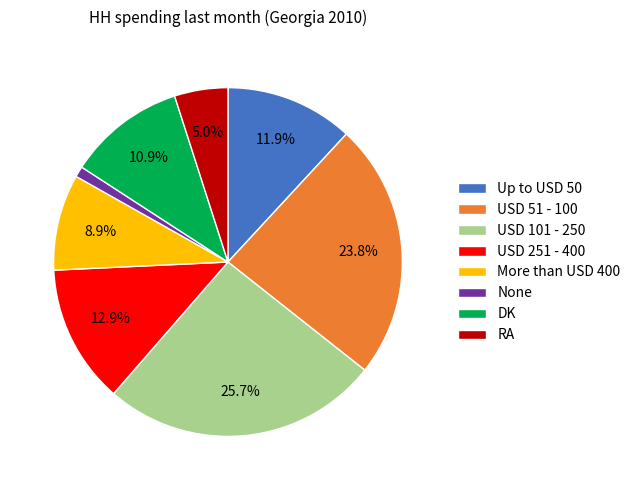

Between USD 51 - 100 and USD 101 - 250, which is larger?

USD 101 - 250